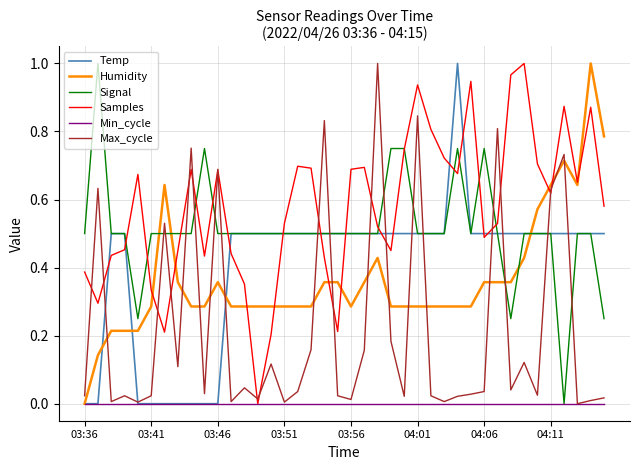

Which series ends up on top after the final intersection of Humidity and Max_cycle?

Humidity